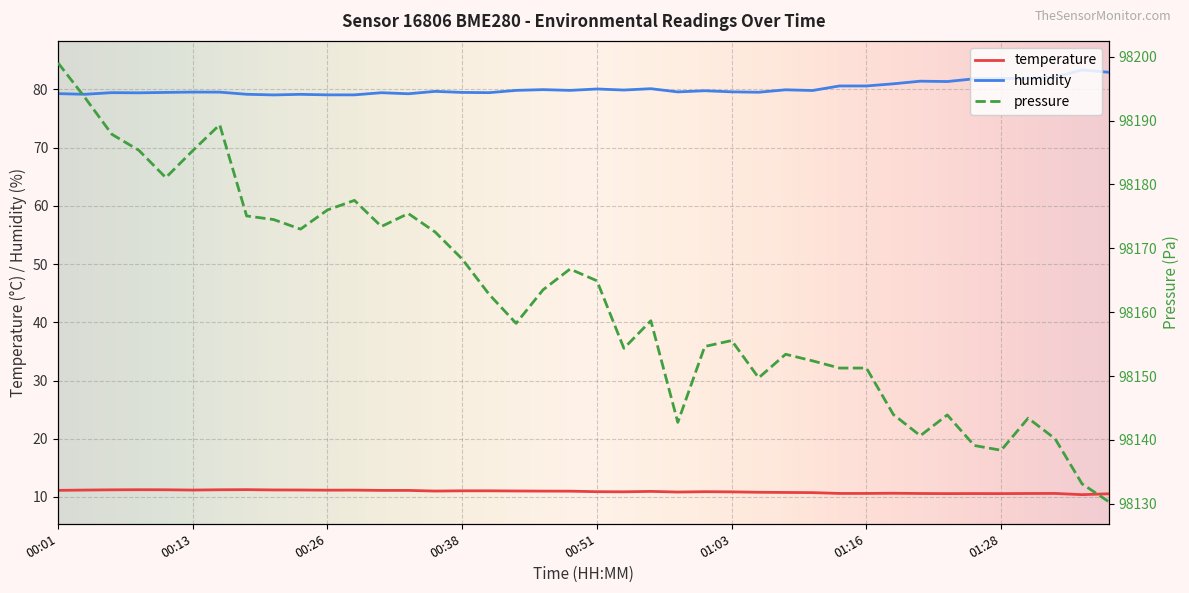

The humidity series shows 139.2 at 00:13. True or false?

False